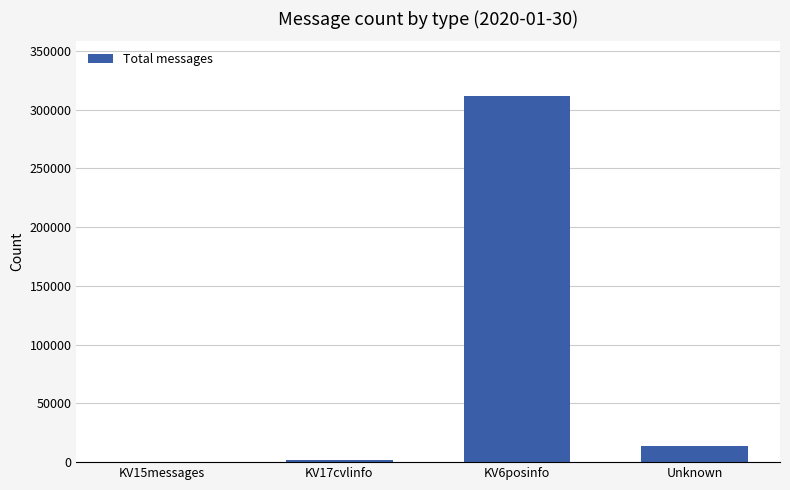

How many data points does each series have?

4